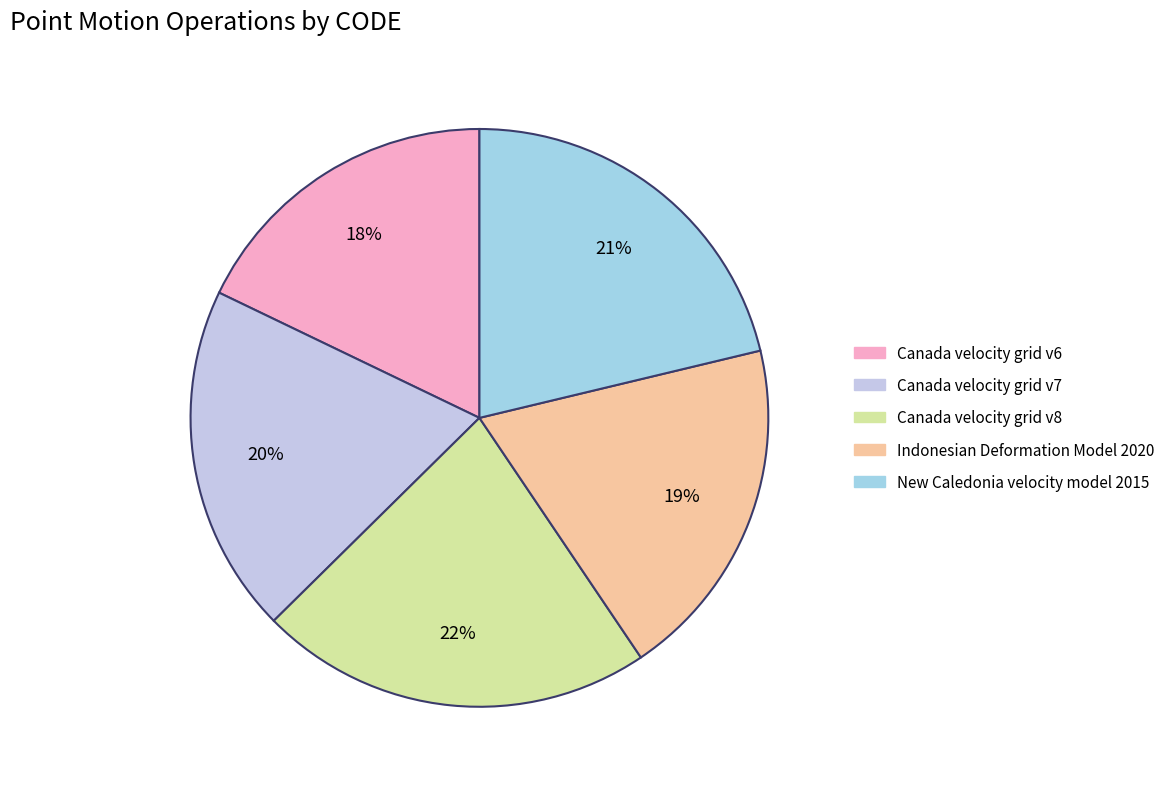

Does Canada velocity grid v8 account for over 50% of the chart?

No